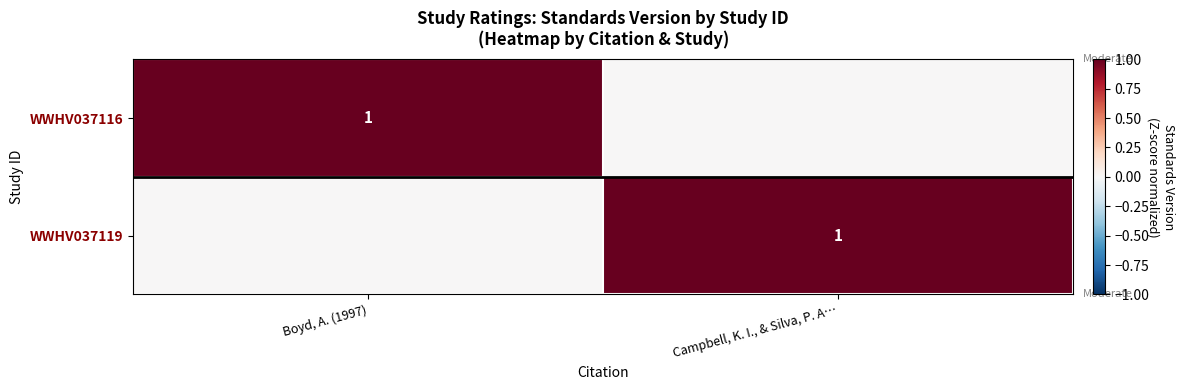

Which has a higher value, Boyd, A. (1997) or Campbell, K. I., & Silva, P. A…?

Boyd, A. (1997)